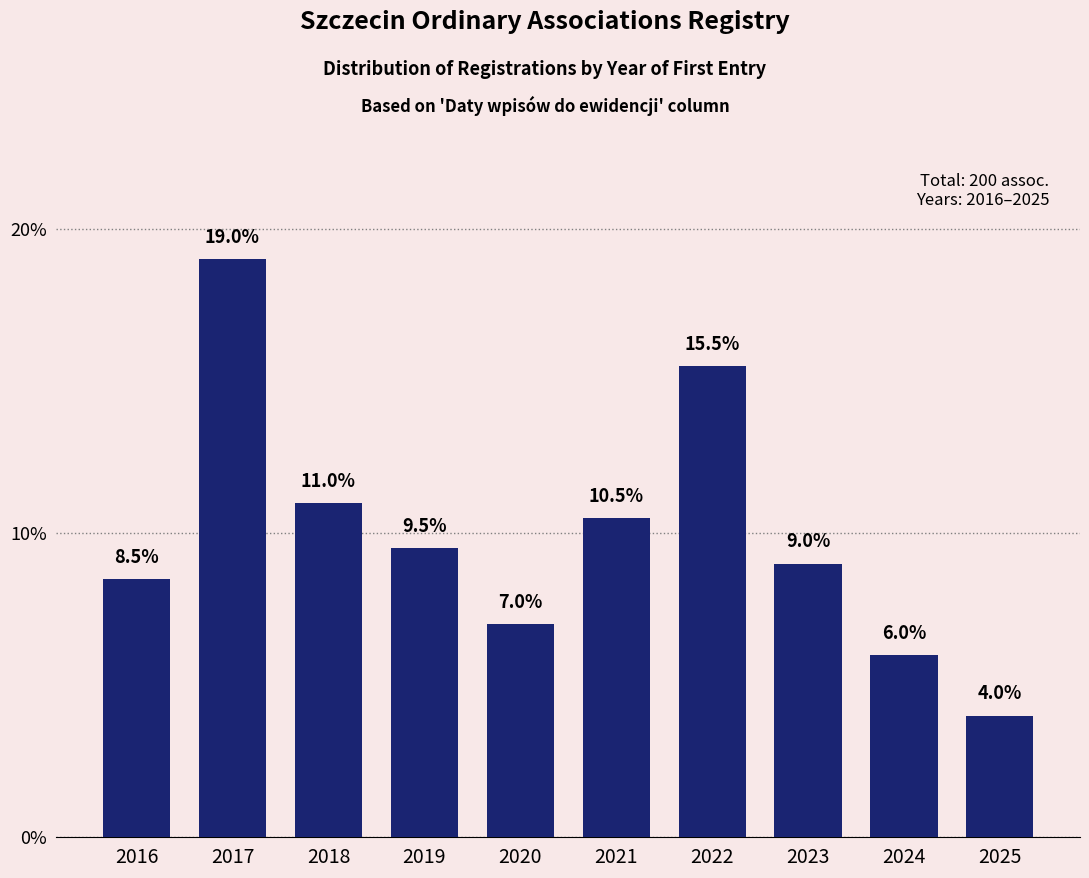

Reading right to left, transcribe all the data shown in this chart.

4.0	6.0	9.0	15.5	10.5	7.0	9.5	11.0	19.0	8.5